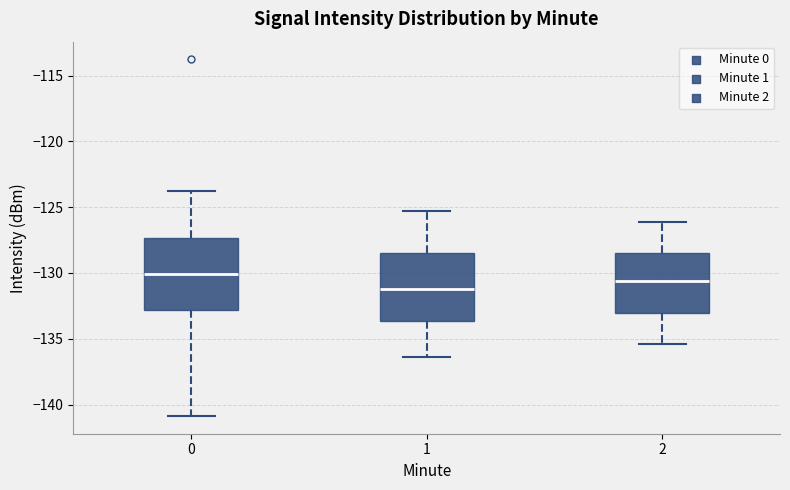

Reading left to right, read every box against the y-axis: the position of its median line, the range the box covers, and the ends of its whiskers. The values are not printed on the chart, so give them approximately, as read against the axis.

0: median -130.0, box -133.0 to -127.5, whiskers -141.0 to -124.0
1: median -131.0, box -133.5 to -128.5, whiskers -136.5 to -125.5
2: median -130.5, box -133.0 to -128.5, whiskers -135.5 to -126.0